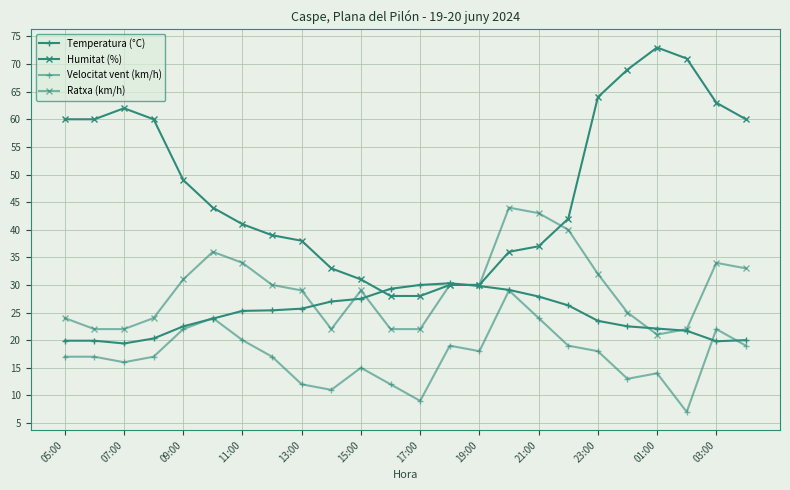

How many categories are shown in the chart?

24